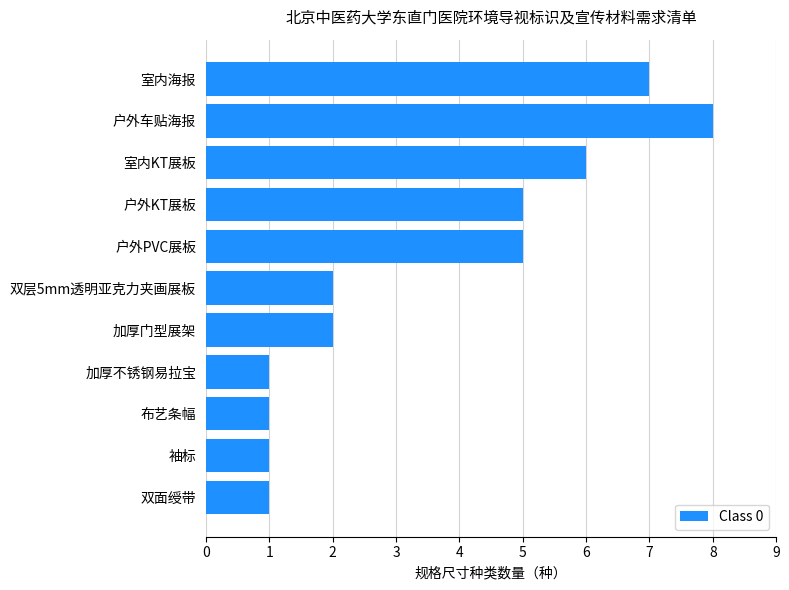

Reading top to bottom, list all the values displayed in this chart.

室内海报=7	户外车贴海报=8	室内KT展板=6	户外KT展板=5	户外PVC展板=5	双层5mm透明亚克力夹画展板=2	加厚门型展架=2	加厚不锈钢易拉宝=1	布艺条幅=1	袖标=1	双面绶带=1